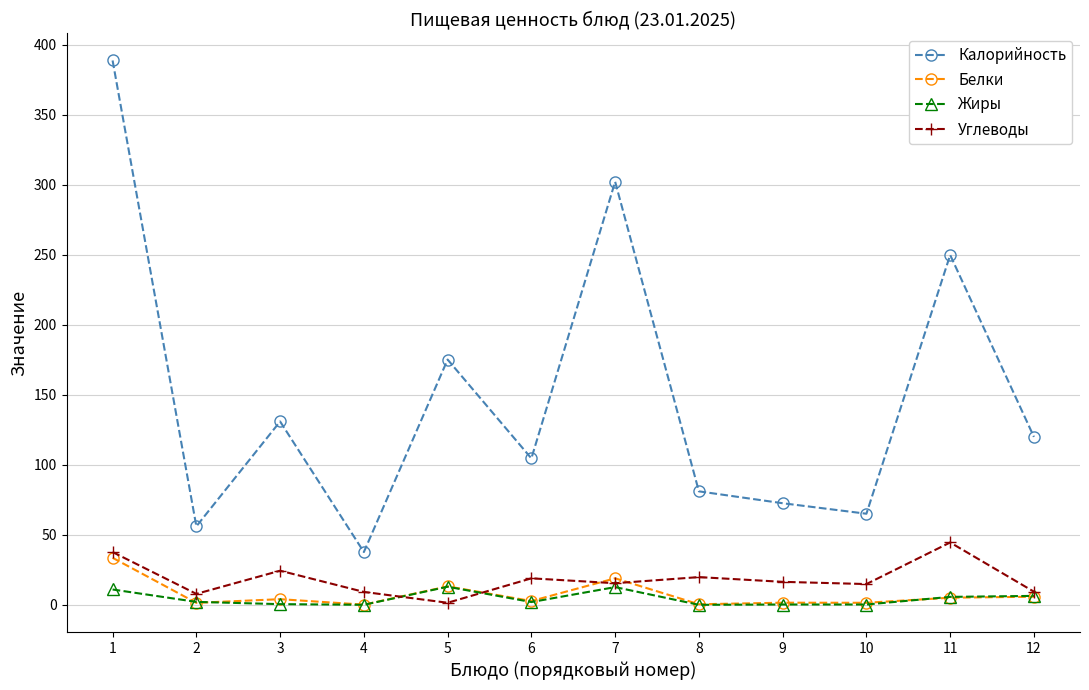

What is the sum of the Жиры values at 5 and 6?

14.9